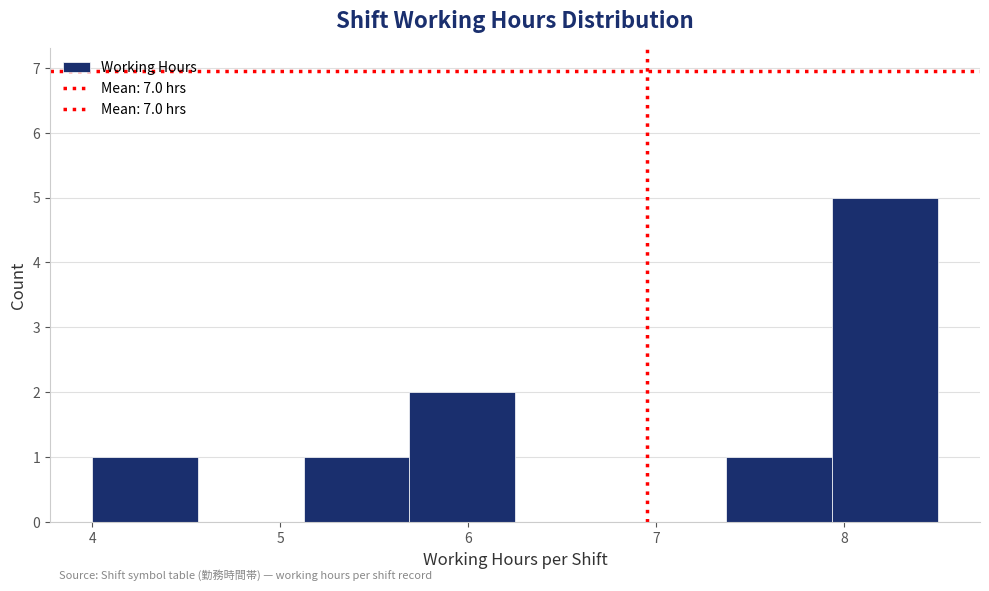

What is the height of the bar covering 4.0 to 4.6 on the x-axis? Neither the bar edges nor the heights are printed on the chart, so give them approximately, as read against the axes.

1